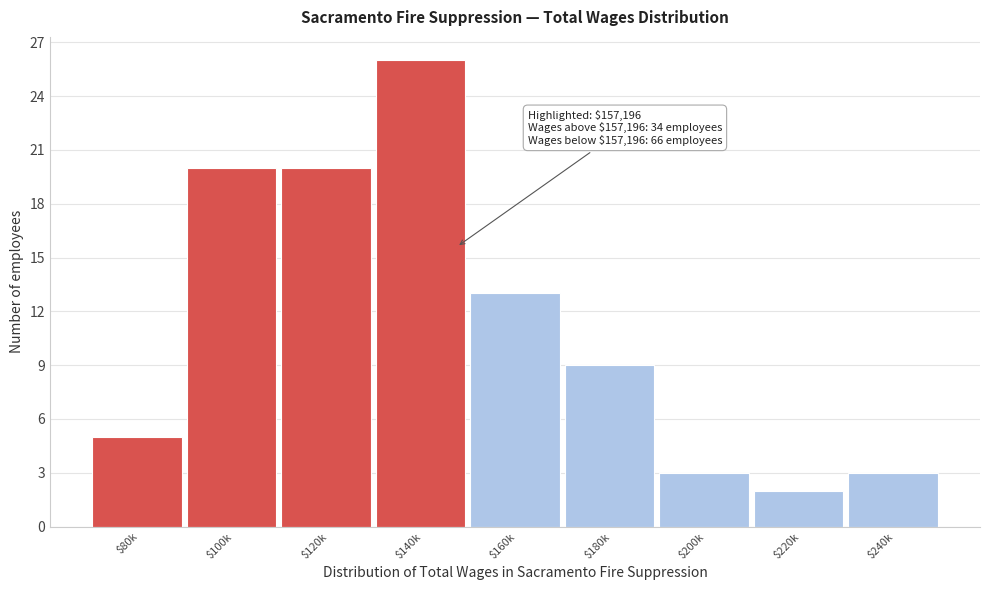

Reading right to left, what are all the values shown in this chart?

3	2	3	9	13	26	20	20	5